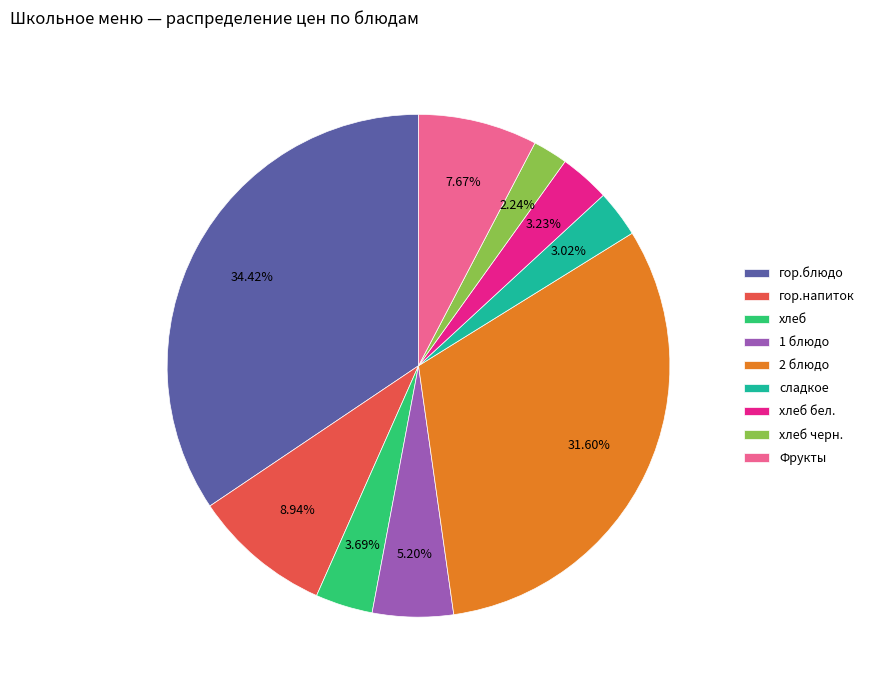

Count the number of slices in the pie.

9